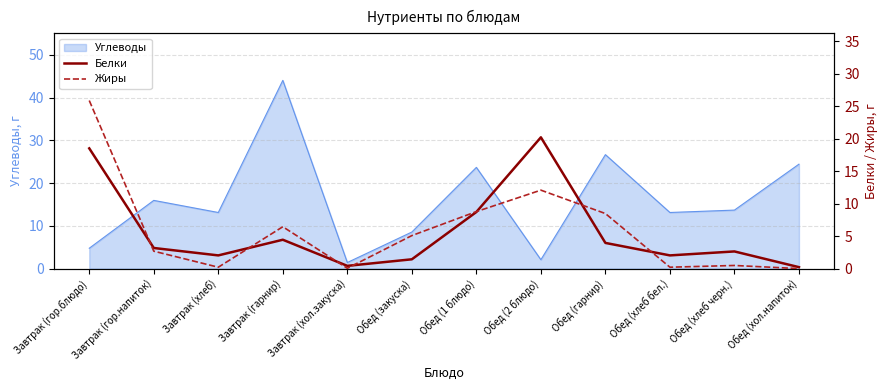

Is it true that Углеводы equals 13.1 at Обед (хлеб бел.)?

True